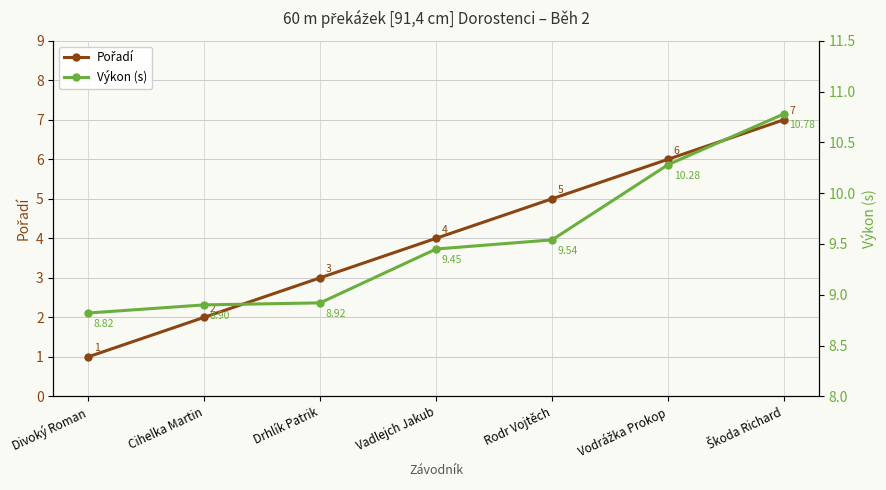

How many series are shown in this chart?

2